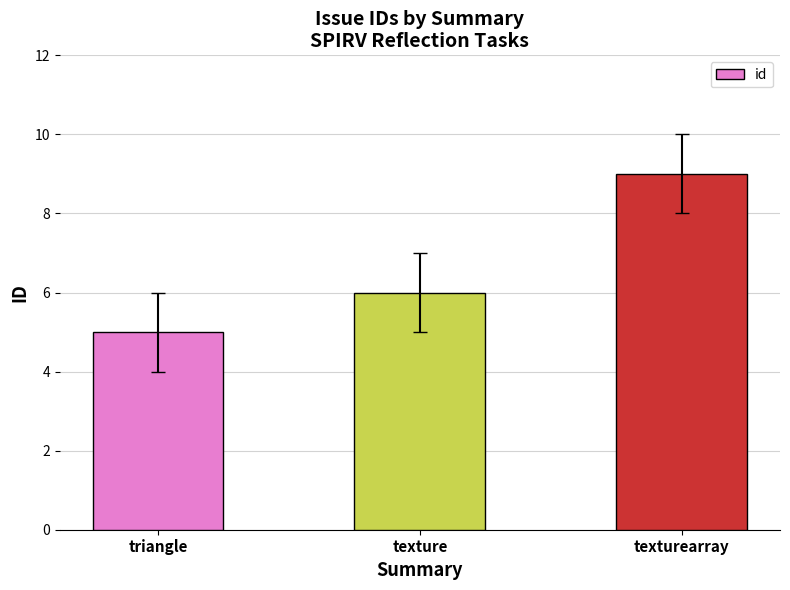

List the labels in order of value, largest first.

texturearray, texture, triangle